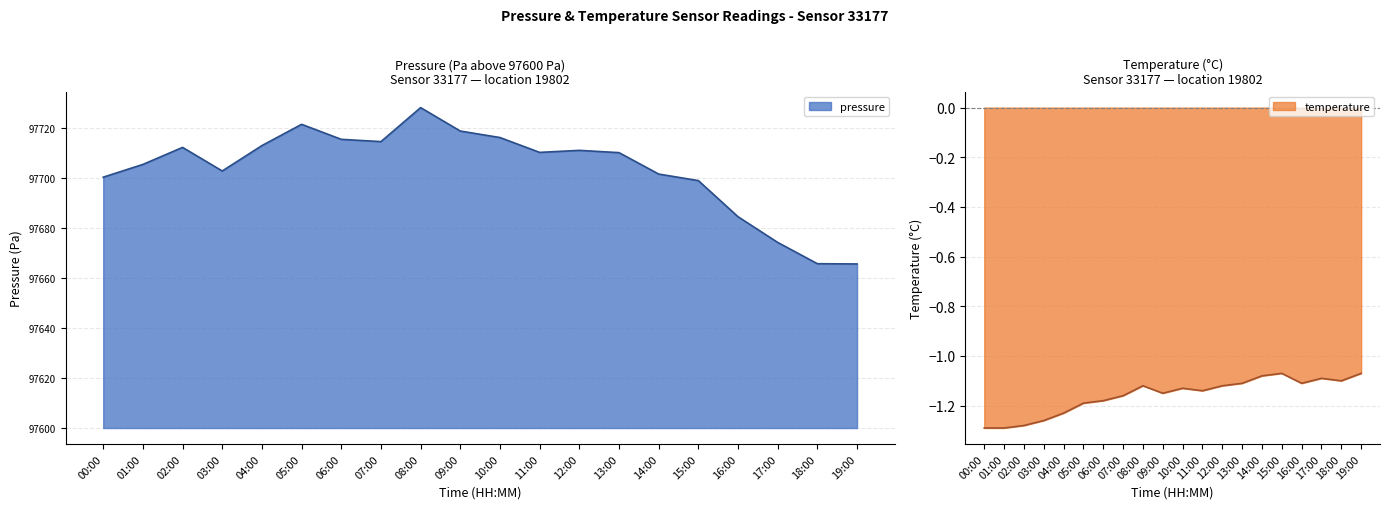

What is the label of the 5th point from the right?

15:00